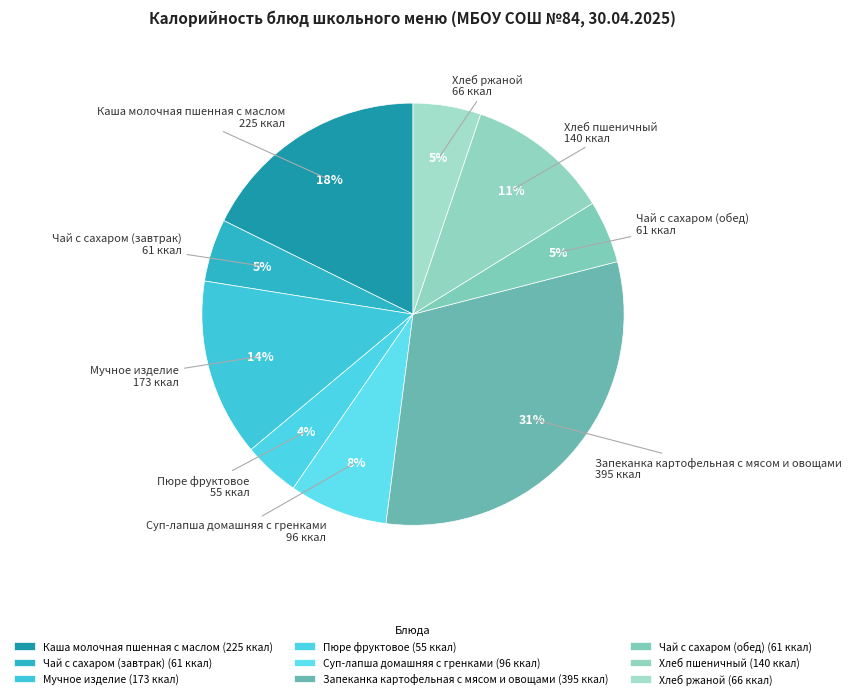

To the nearest percent, what percentage of the pie is Чай с сахаром (обед)?

5%